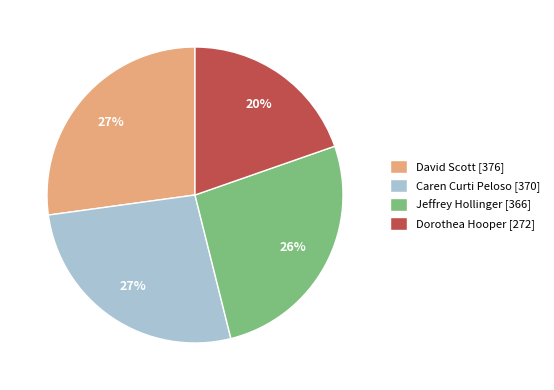

How many segments does this pie chart have?

4